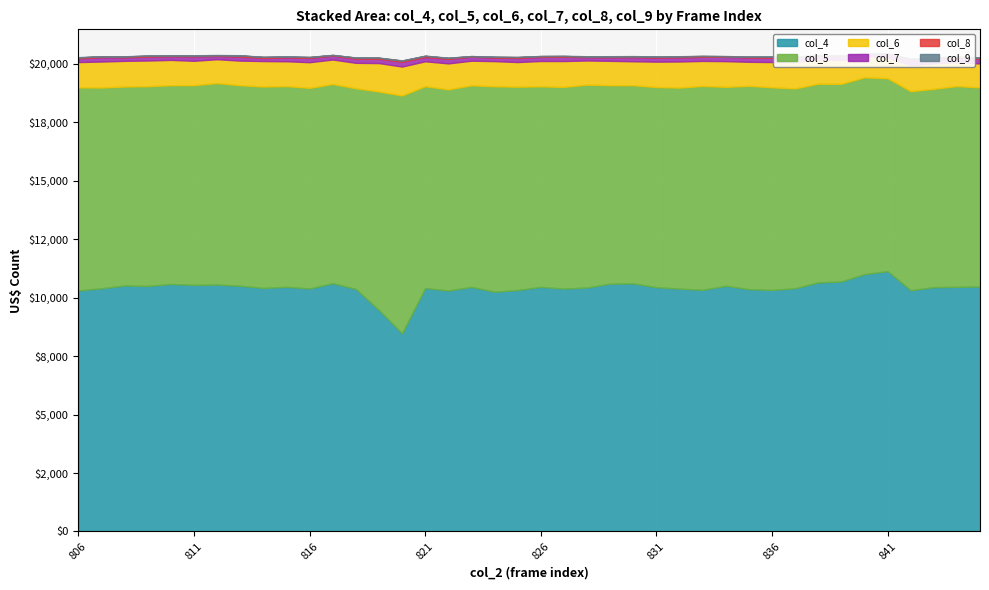

The value of col_7 at 829 is 155. True or false?

True